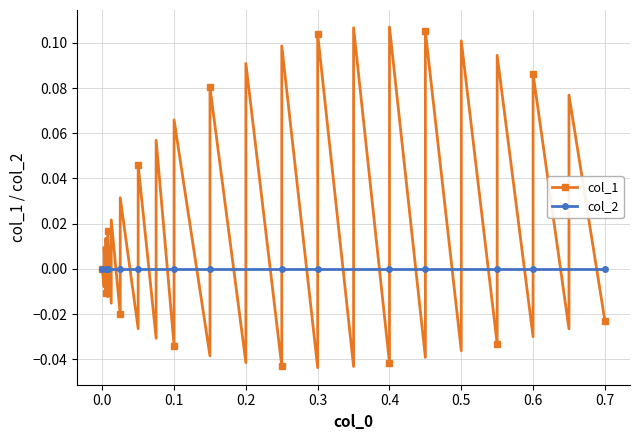

True or false: col_1 and col_2 intersect in this chart.

True